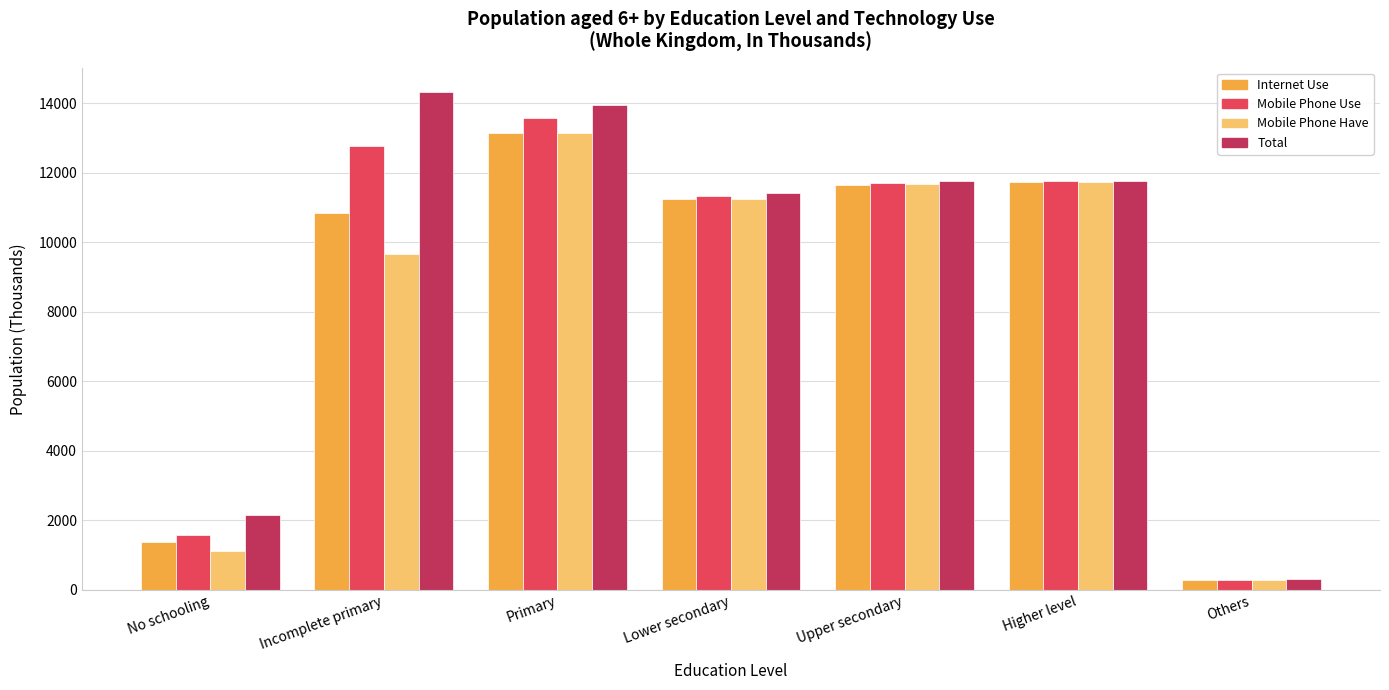

How many data points in Internet Use are above 11256?

4